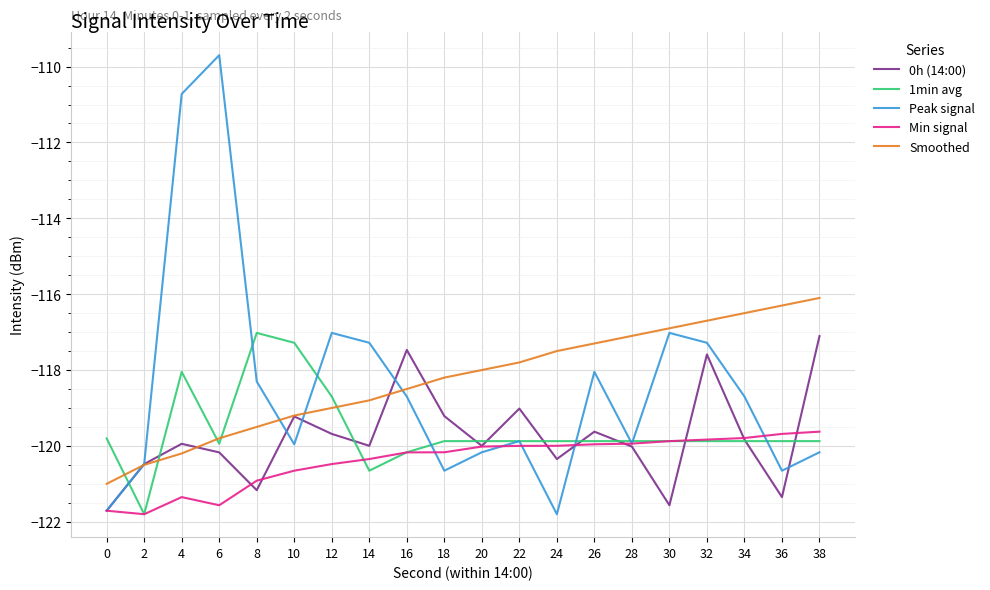

What is the difference between the second highest and minimum values in the Min signal series?

2.1